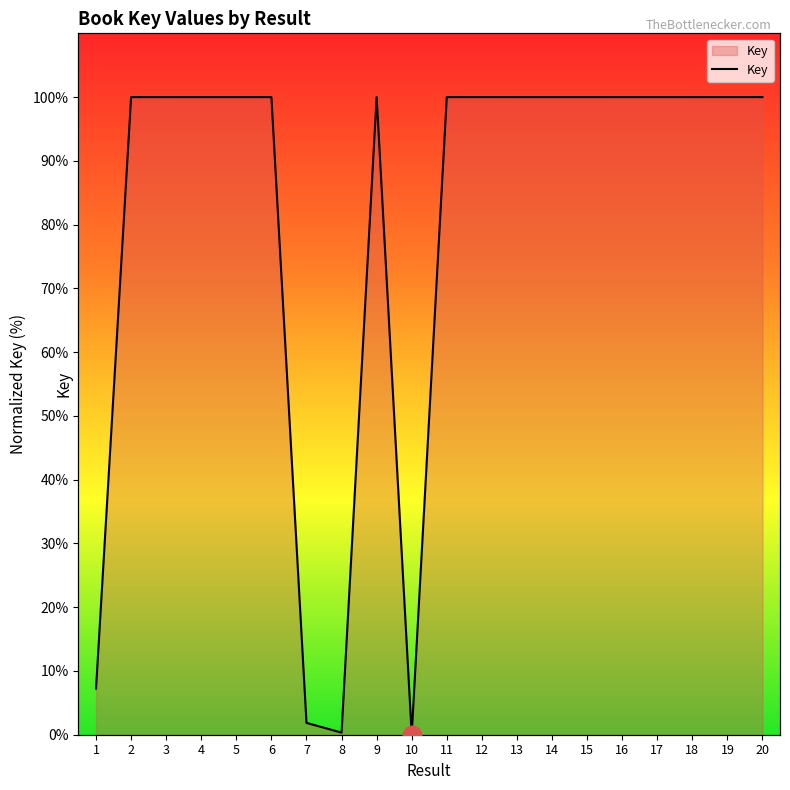

Approximately how many times larger is the value at 13 compared to 18?

1.0